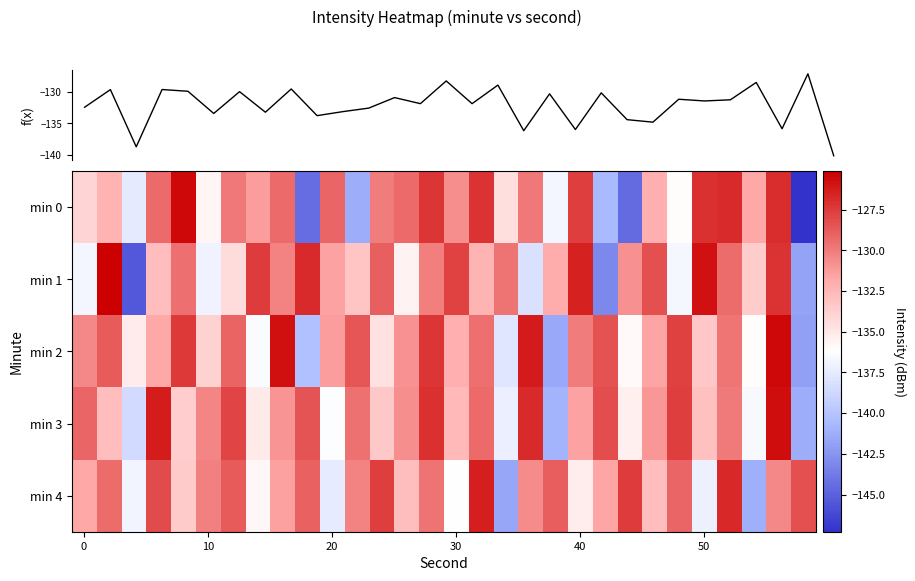

Which series has the widest spread of values?

min 0